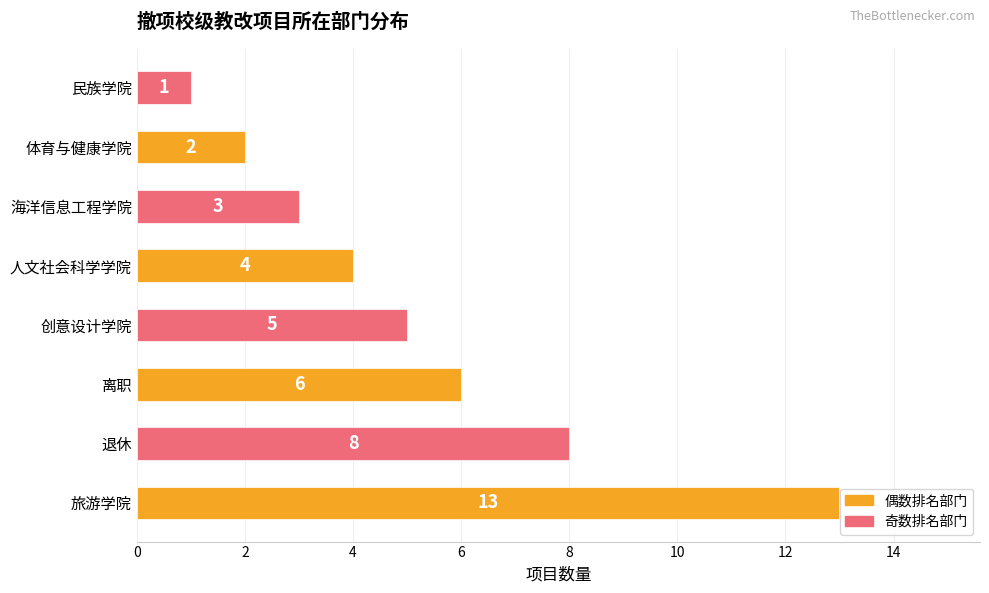

What is the average value?

5